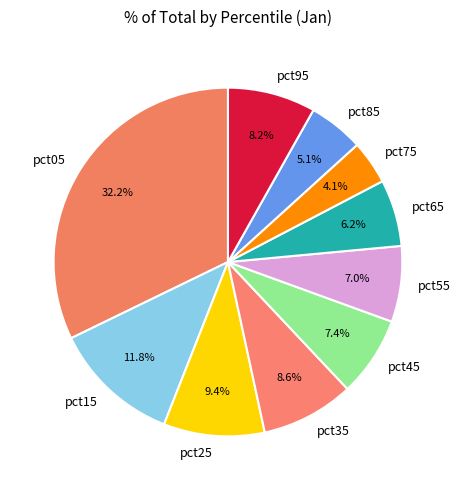

Is it true that pct35 is 1% of the pie?

False